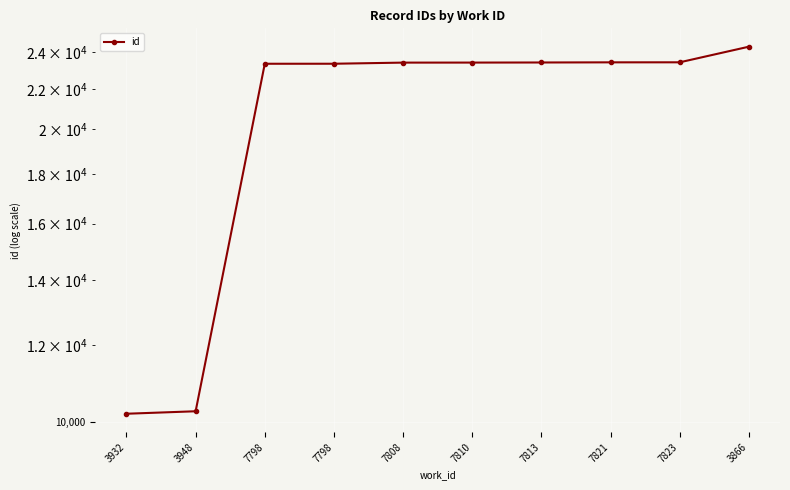

How many lines are shown in the chart?

1